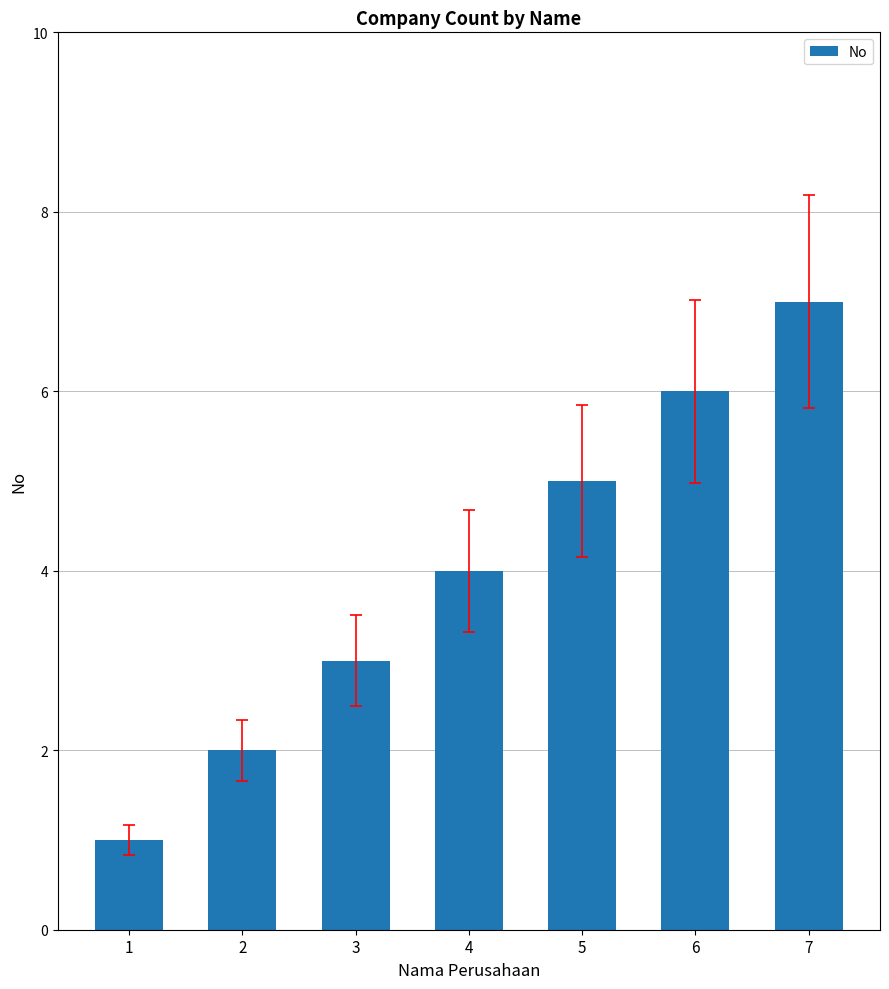

List the labels in order of value, smallest first.

1, 2, 3, 4, 5, 6, 7